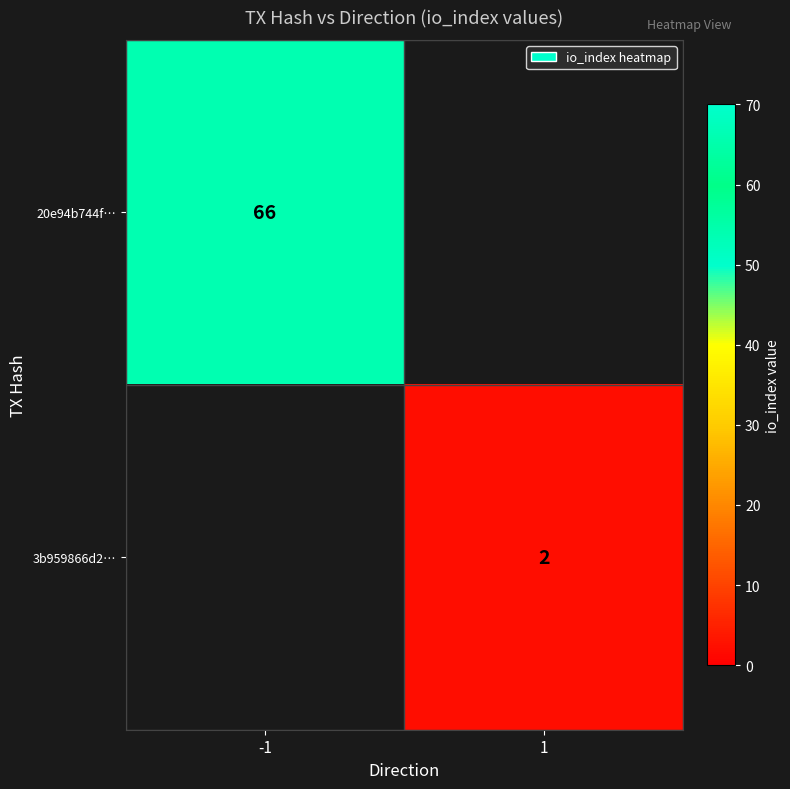

The value of 3b959866d2… at 1 is 1. True or false?

False